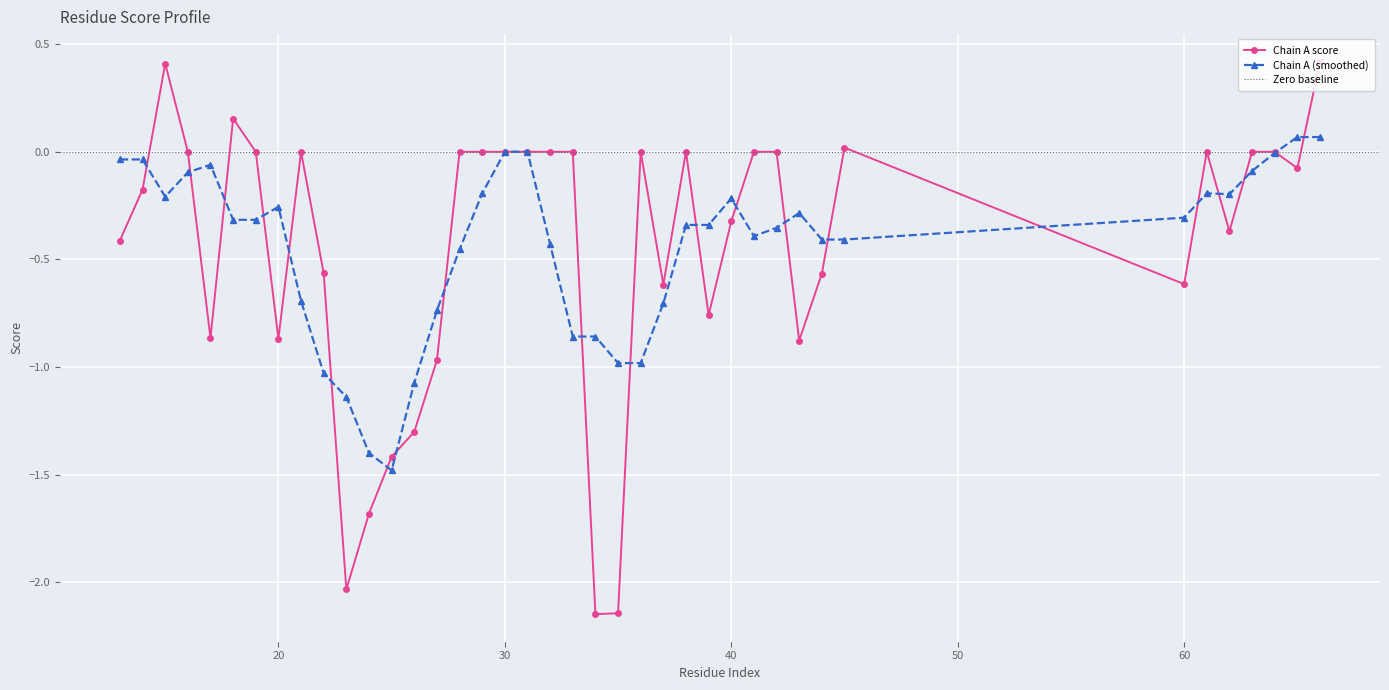

Is it true that Chain A (smoothed) equals -0.2 at 40?

True